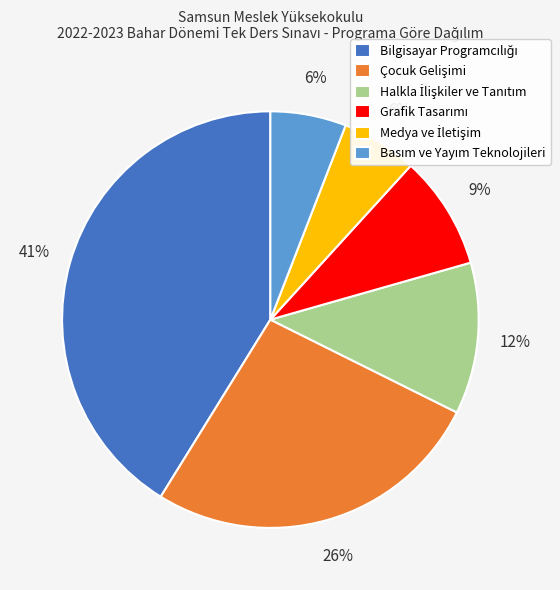

Is there any slice that represents more than half of the pie?

No